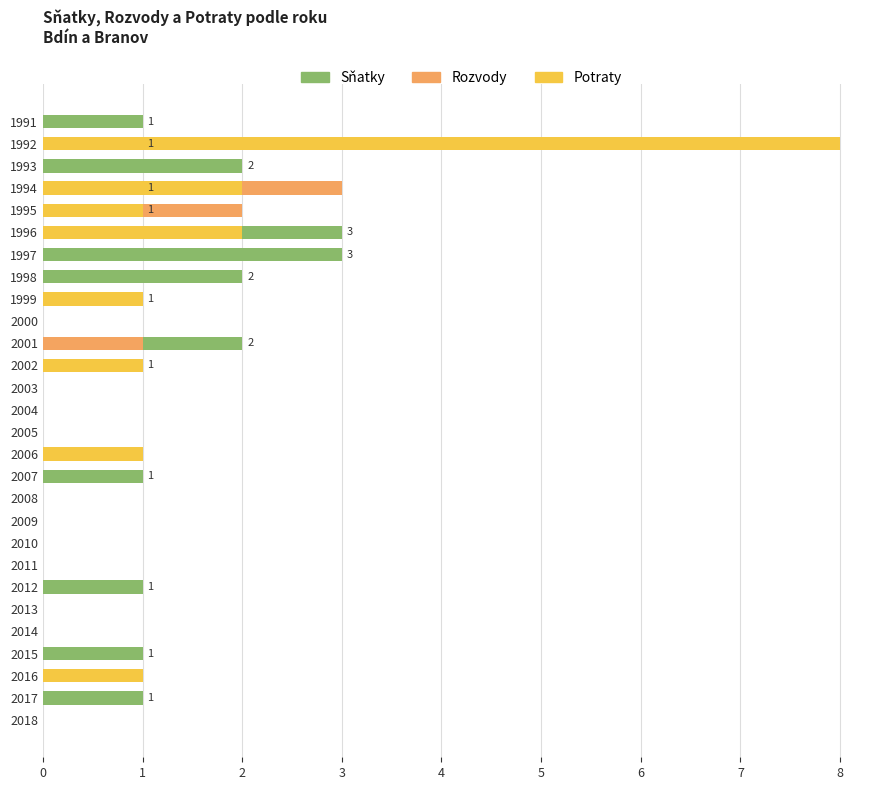

What is the total value across all series at 1994?

6